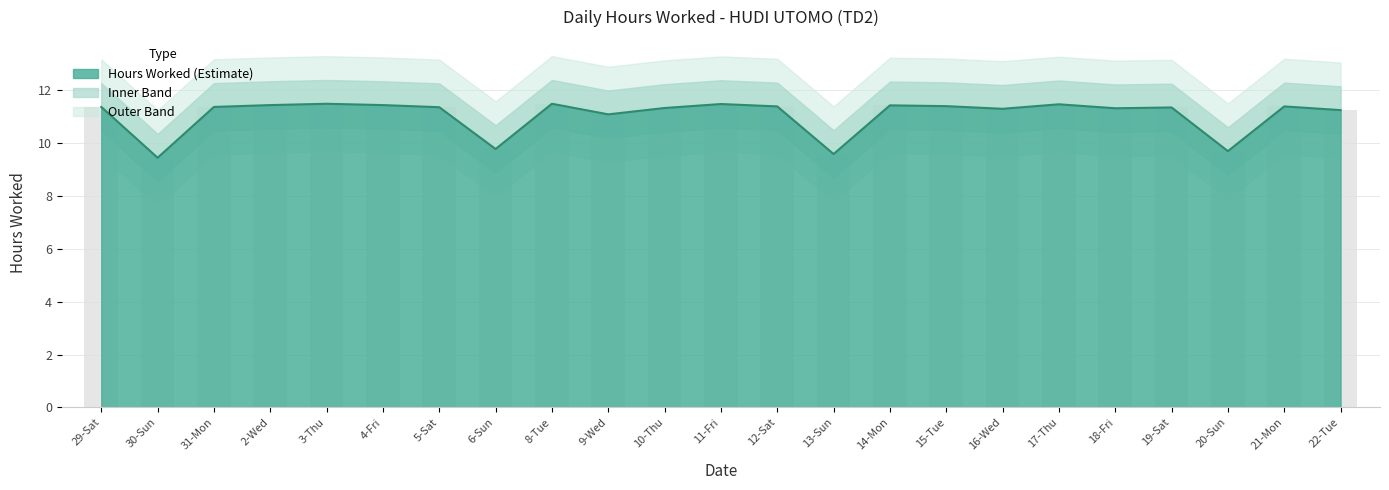

Which category has the lowest value across all series?

30-Sun